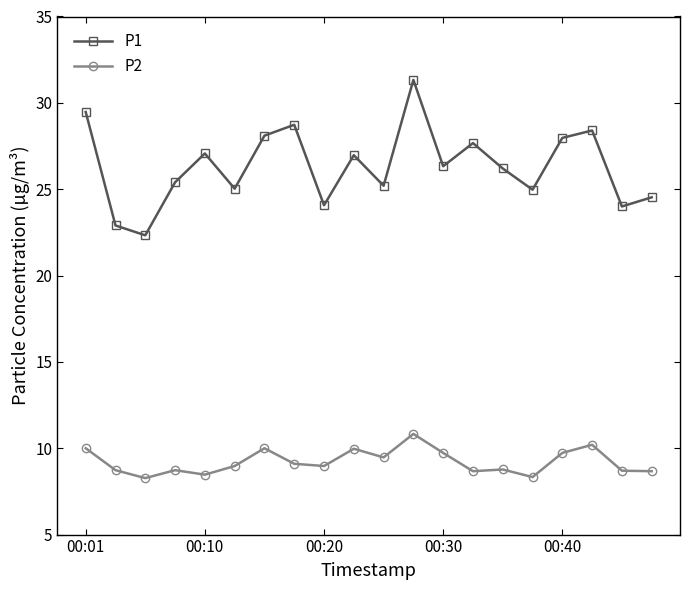

What is the value of the P1 point at the 5th from the left?

27.1